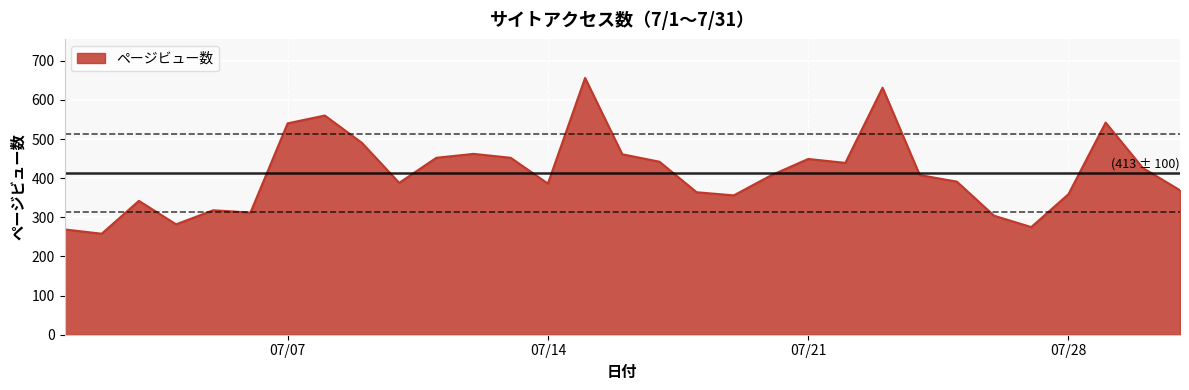

What is the difference between the maximum and minimum values?

398